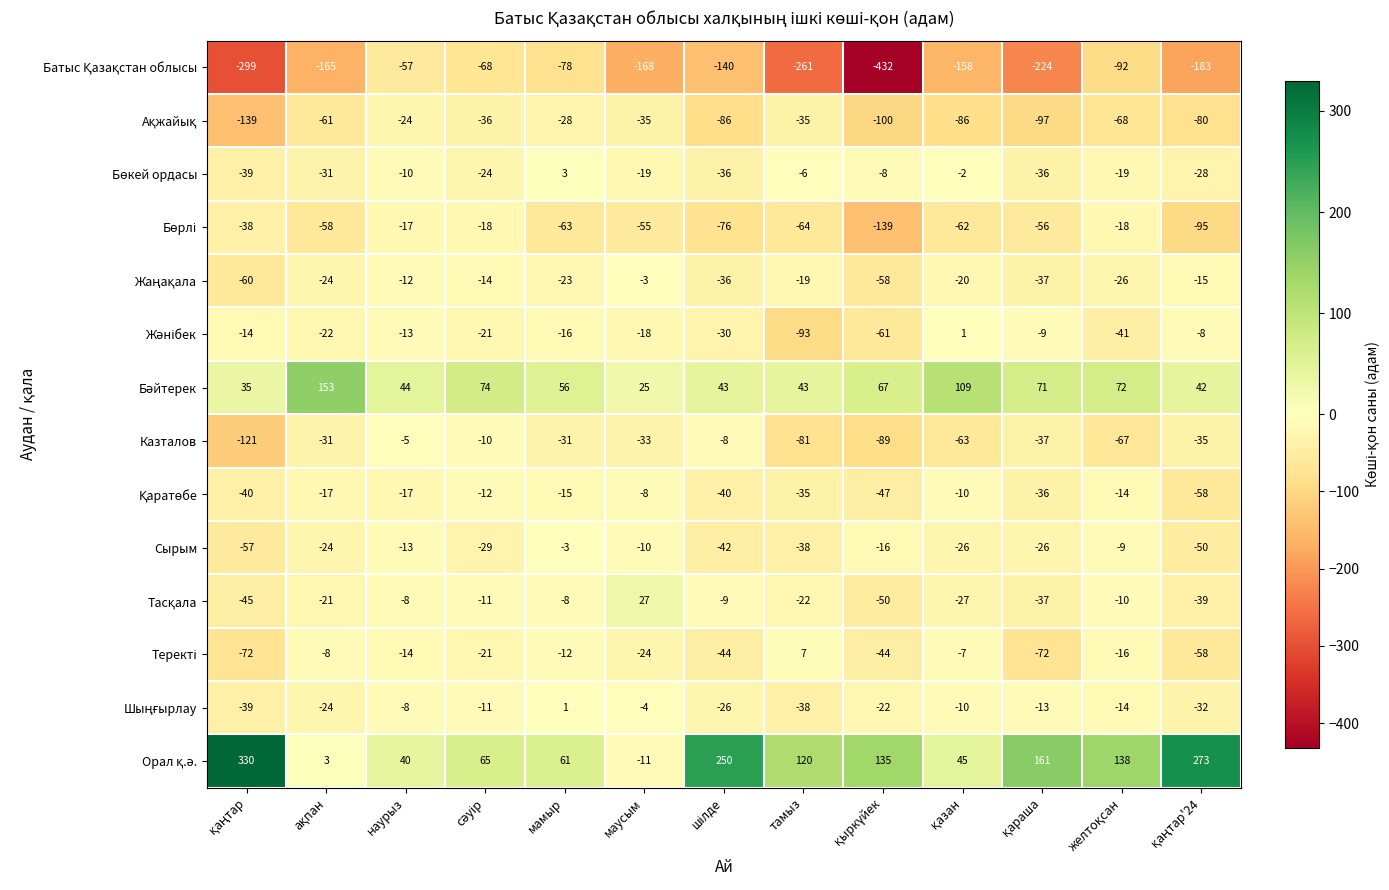

What is the average value of the Казталов series?

-47